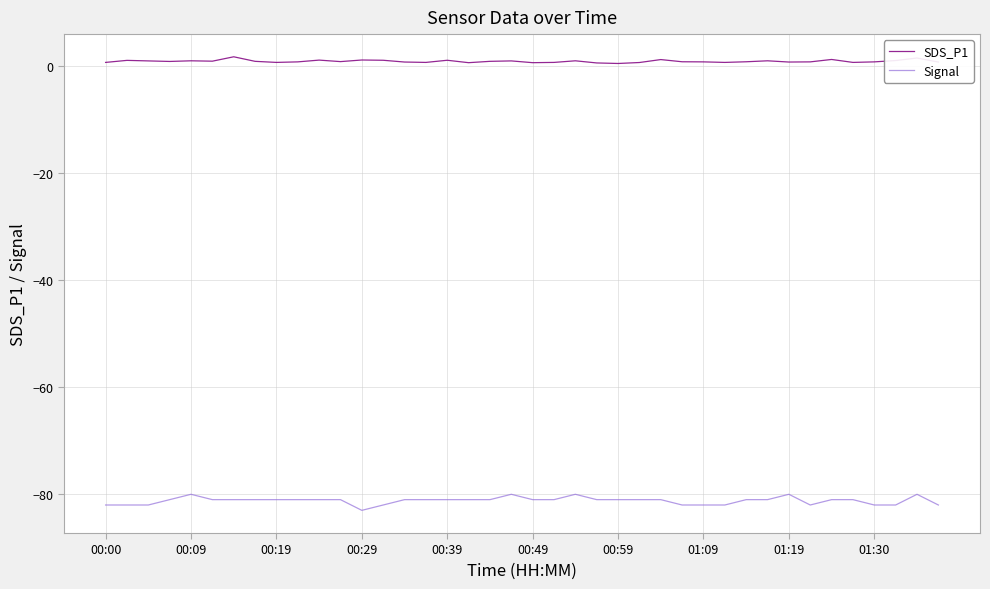

Which series has the largest range (max minus min)?

Signal